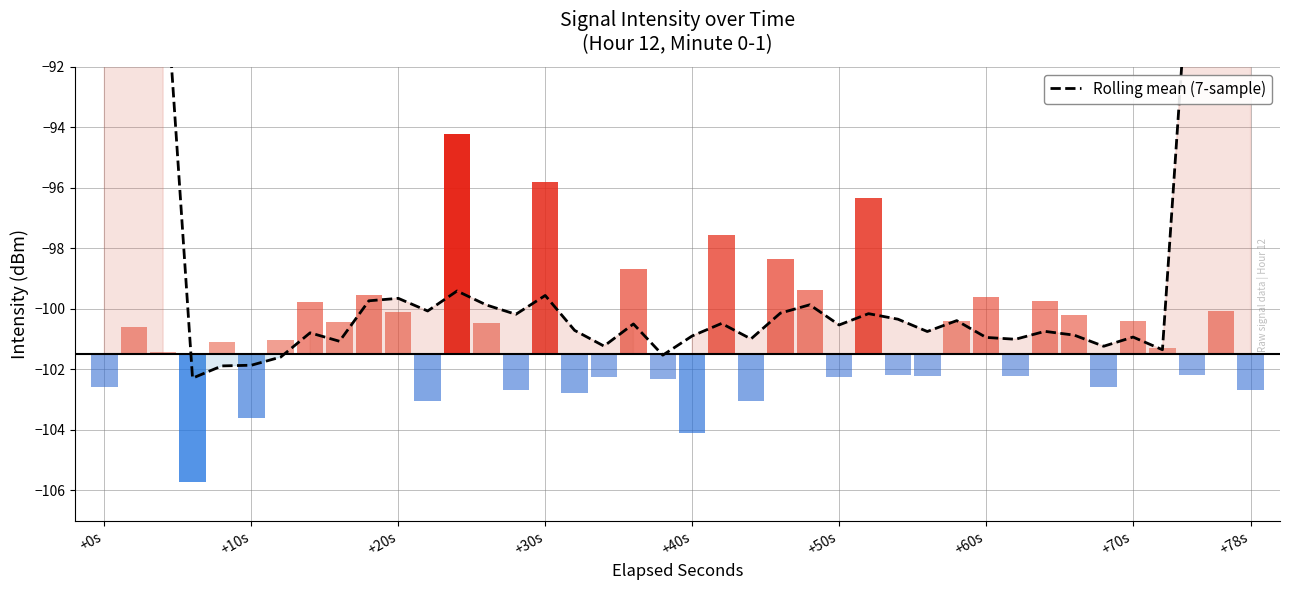

How many values are below -100?

28